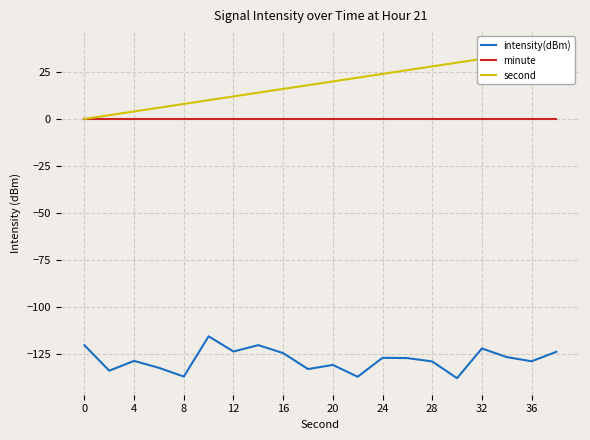

How many categories are shown in the chart?

20